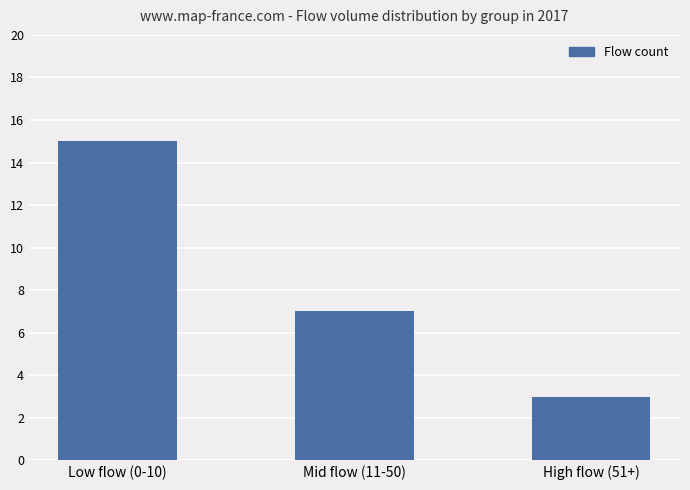

How many data points are less than 7?

1